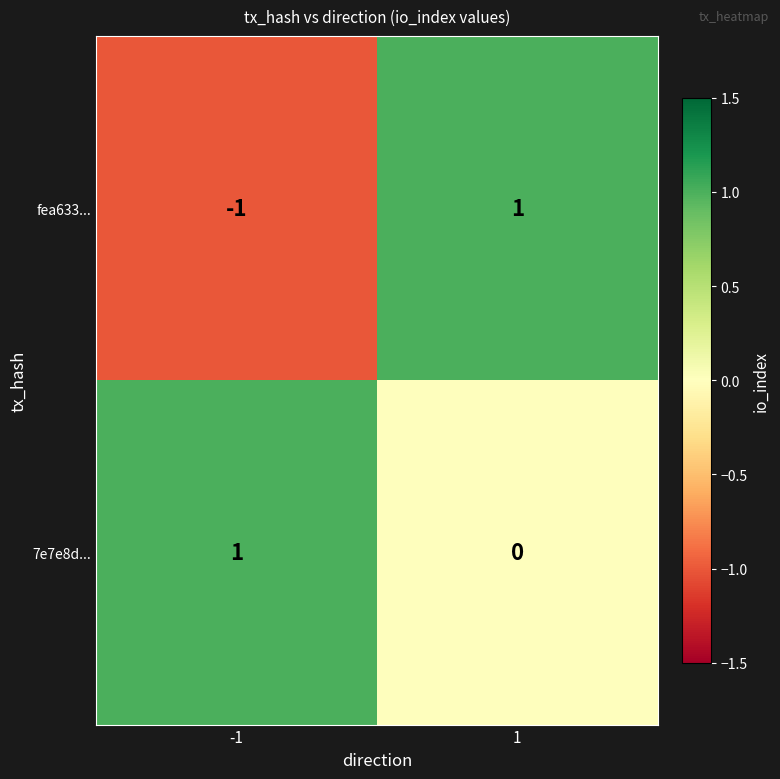

Which series has the largest range (max minus min)?

fea633...